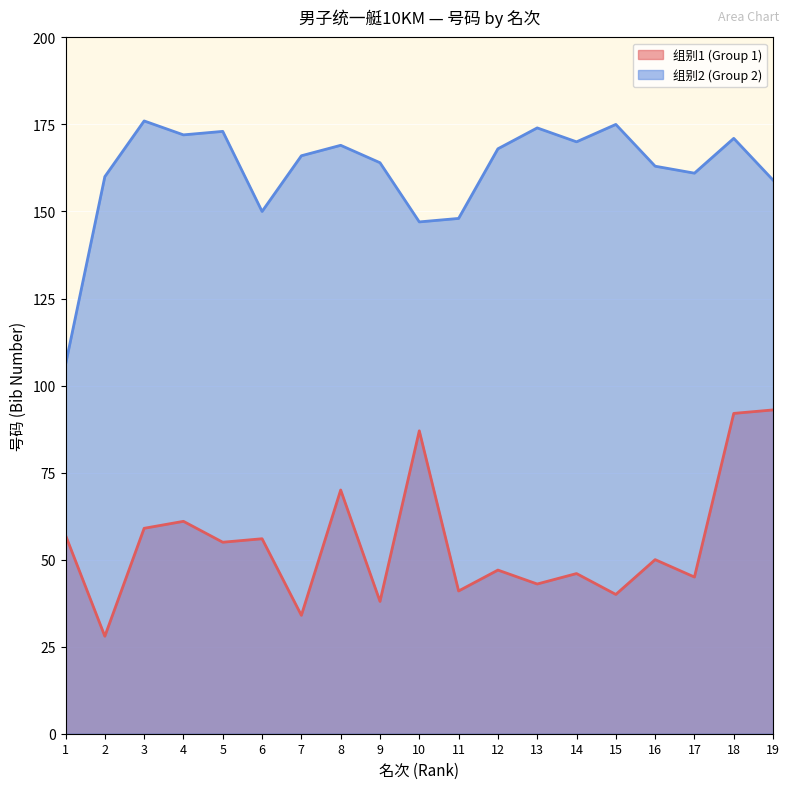

Which series has the widest spread of values?

组别2 (Group 2)